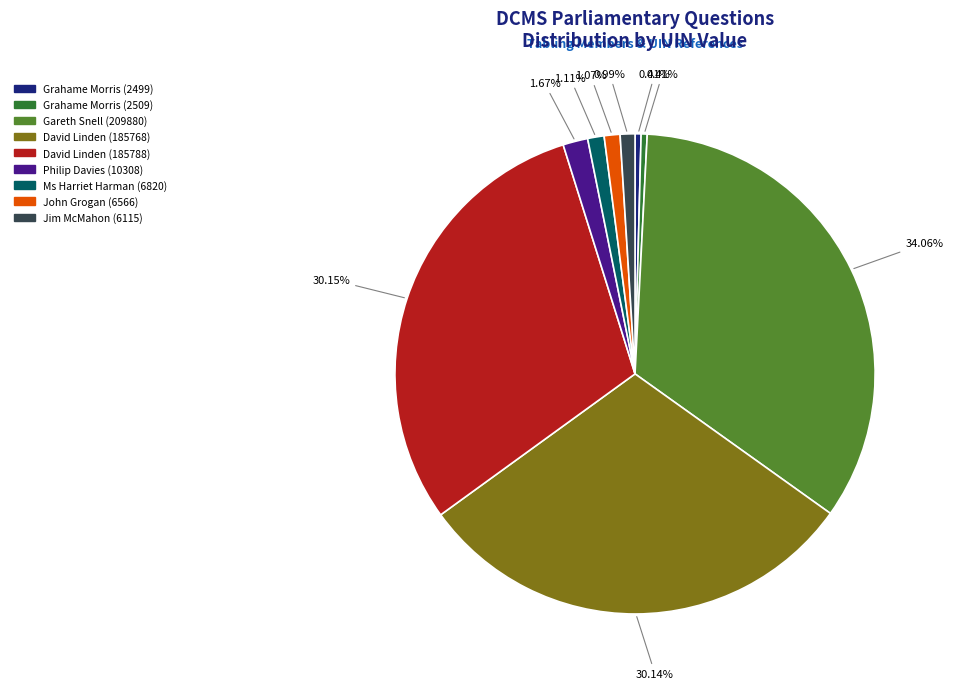

How many segments does this pie chart have?

9